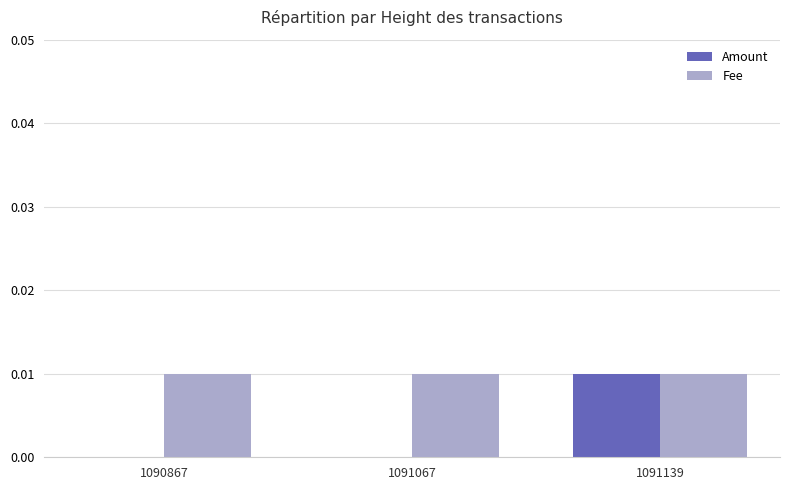

Is the value of Fee at 1091139 greater than the value of Amount at 1090867?

Yes